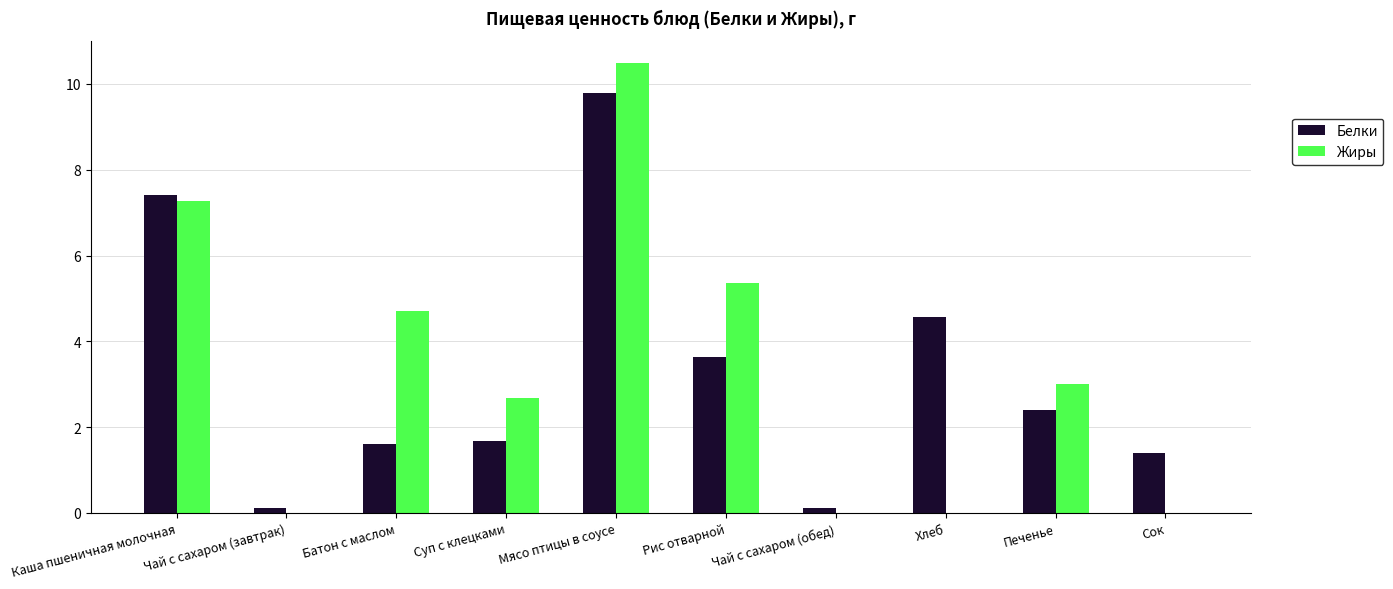

Does the chart contain stacked bars?

No